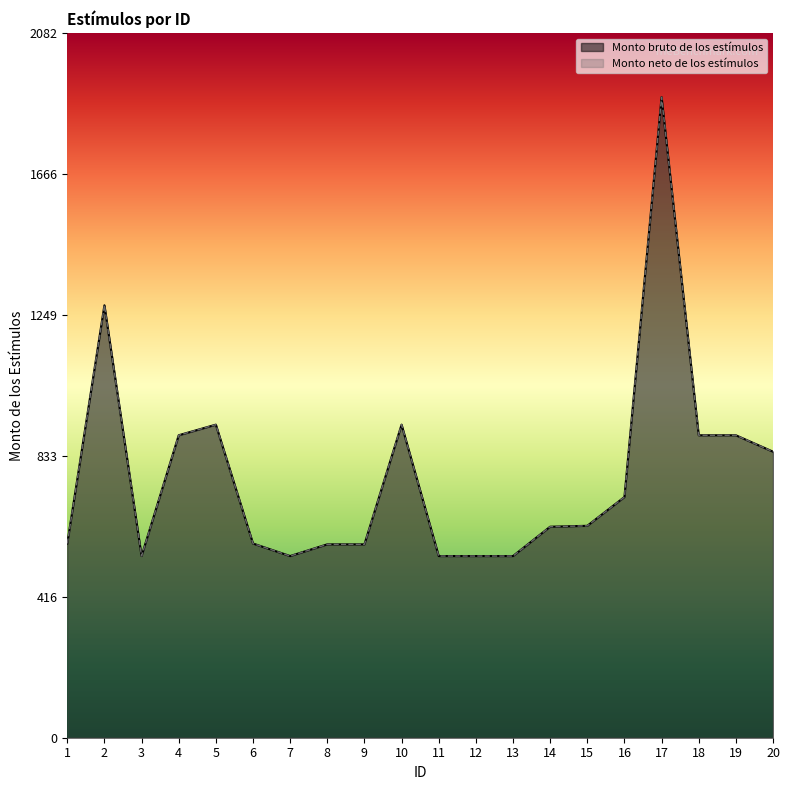

What is the difference between the second highest and second lowest values in the Monto bruto de los estímulos series?

741.2